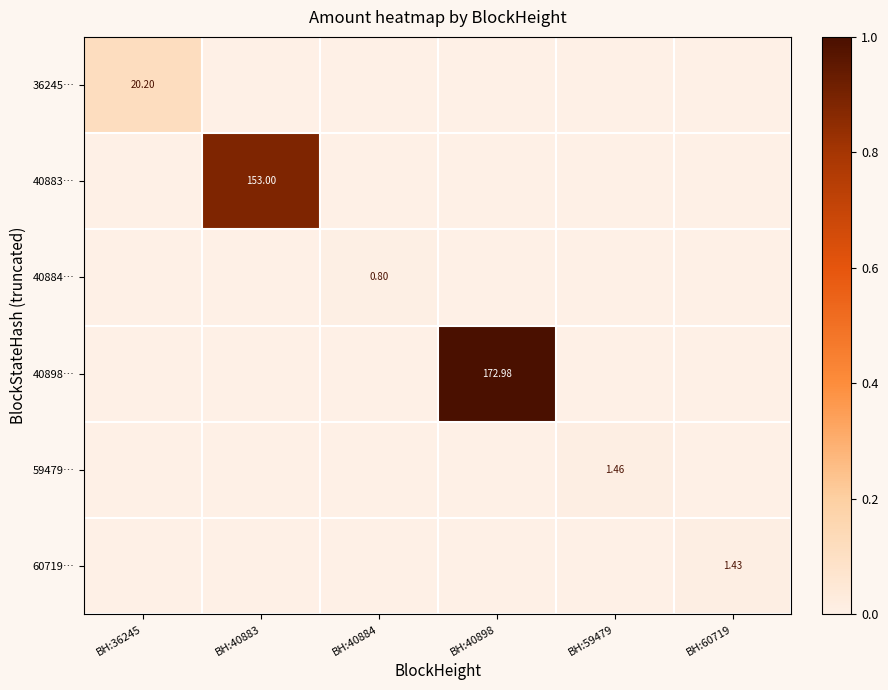

The 40883… series shows -0.4 at BH:40898. True or false?

False